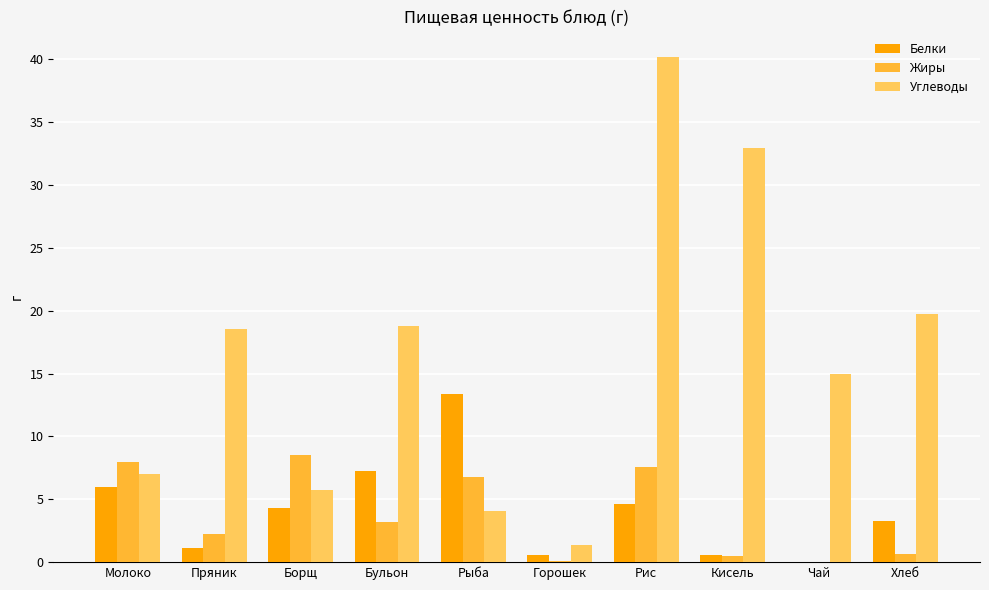

What is the sum of the Углеводы values at Молоко and Чай?

22.0